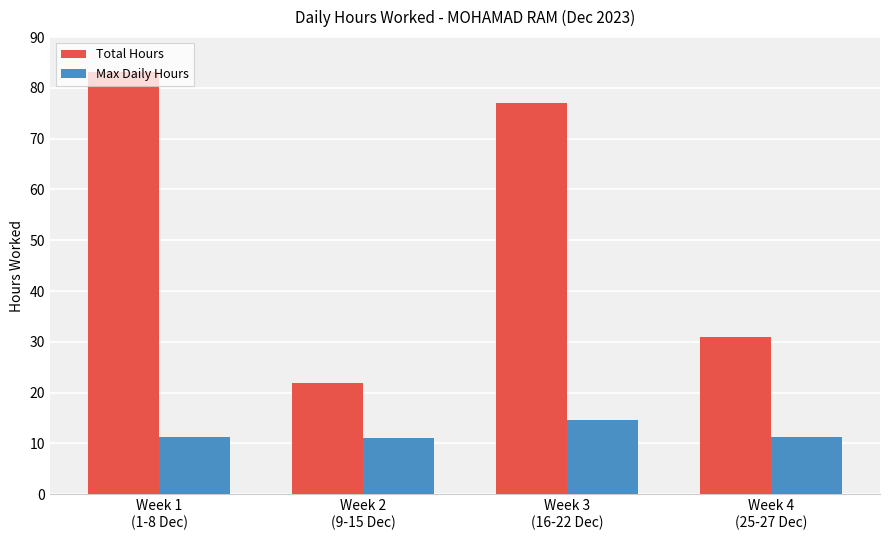

Where does the Total Hours series first go above 76?

Week 1
(1-8 Dec)